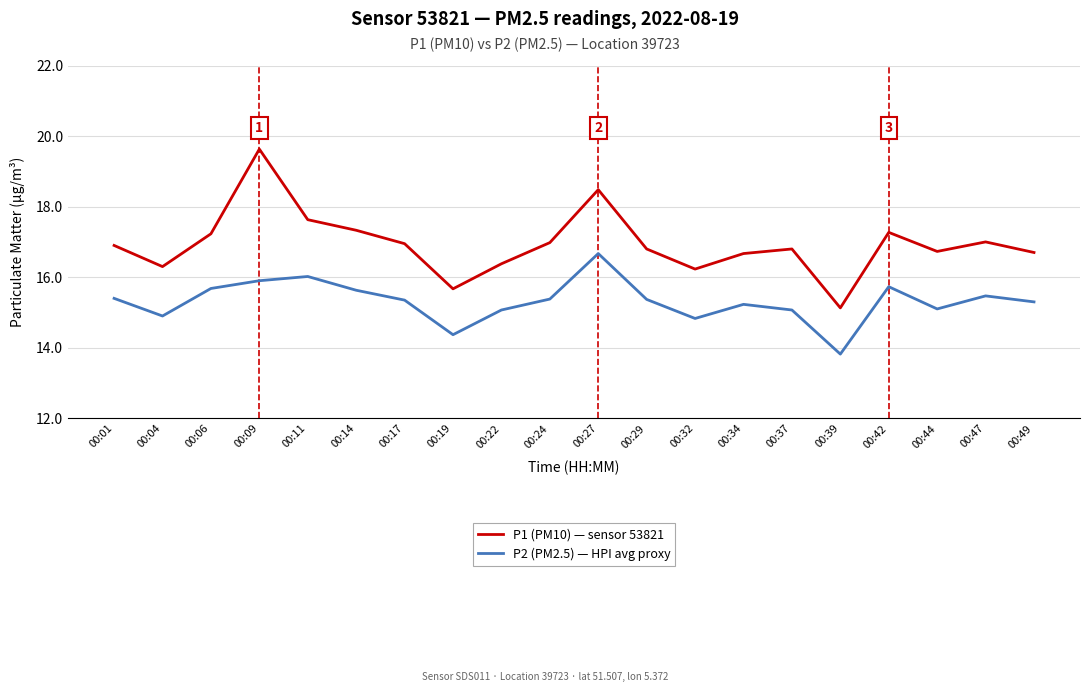

Where does the P1 (PM10) — sensor 53821 series first go above 16?

00:01